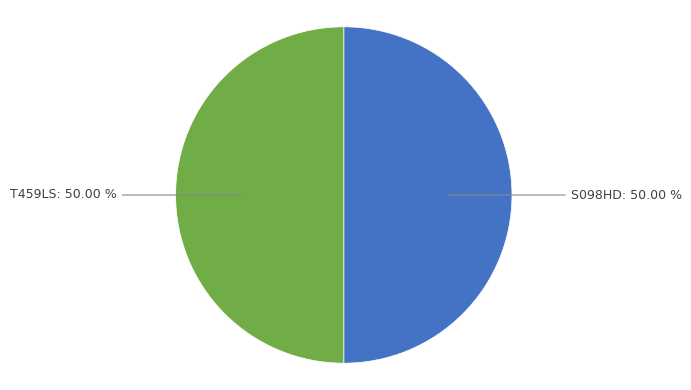

The S098HD slice represents 61% of the pie. True or false?

False